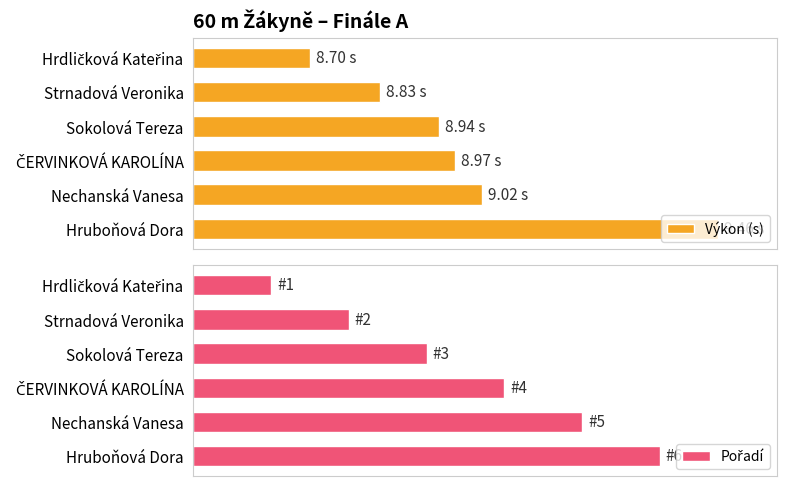

How many groups of bars are there?

6